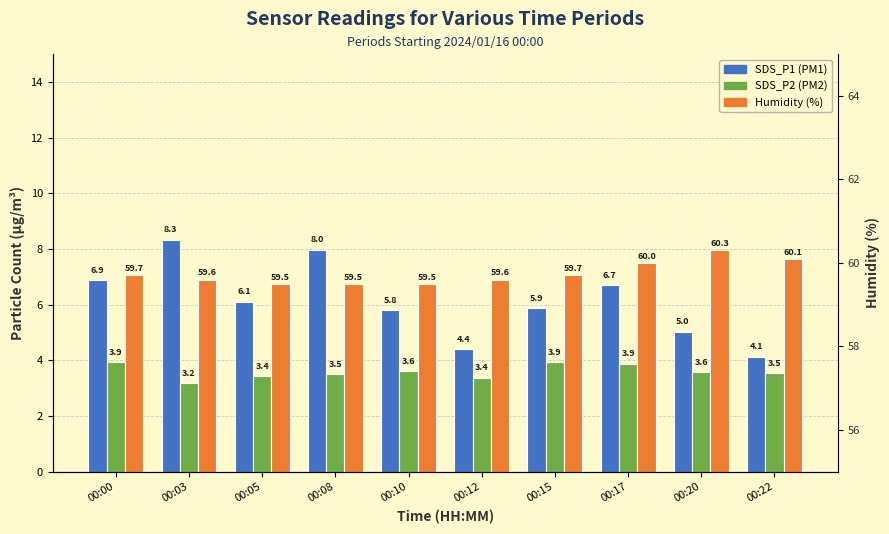

How many values in the SDS_P1 series are below 6?

5